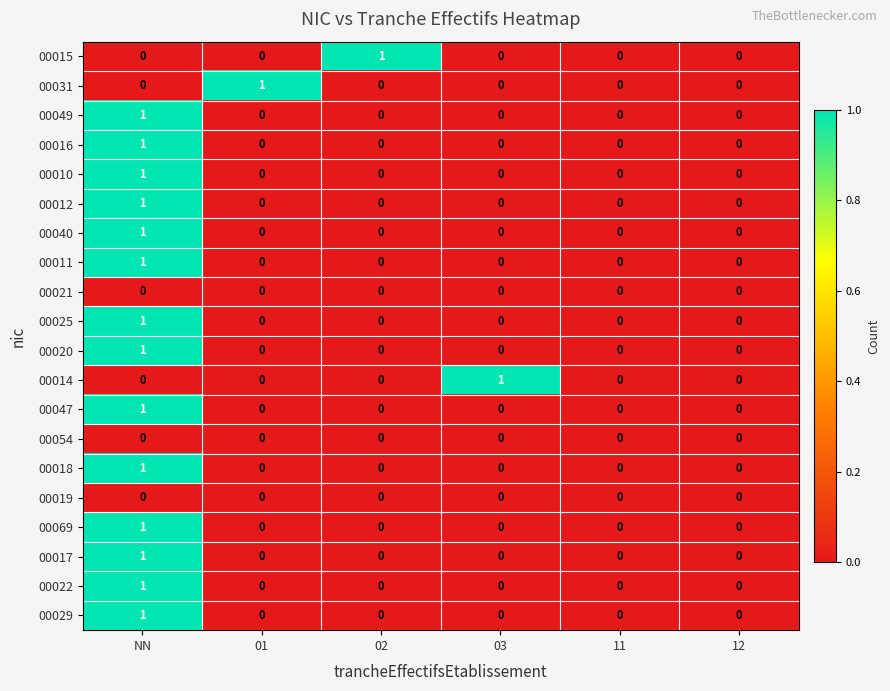

Count the 00047 values in the range 0 to 1.

6